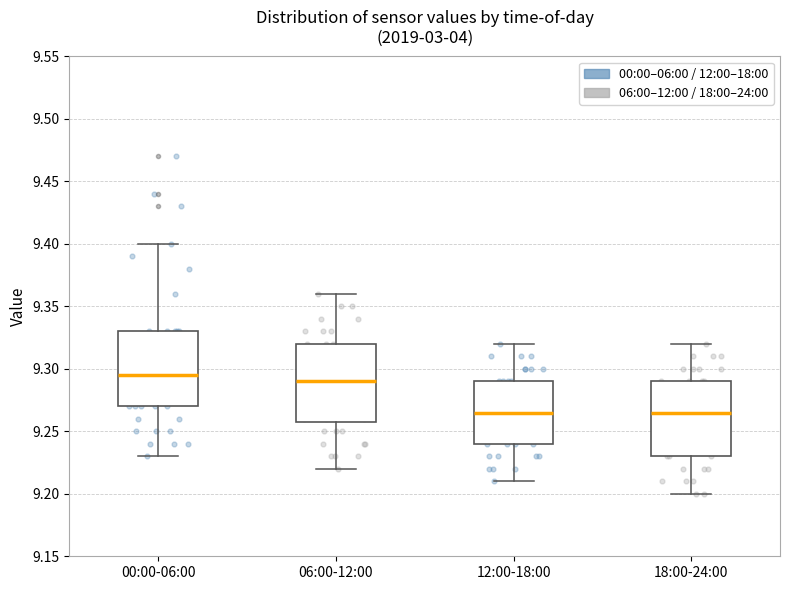

Where is the upper edge of the box for 12:00-18:00 on the y-axis? The values are not printed on the chart, so give them approximately, as read against the axis.

9.290